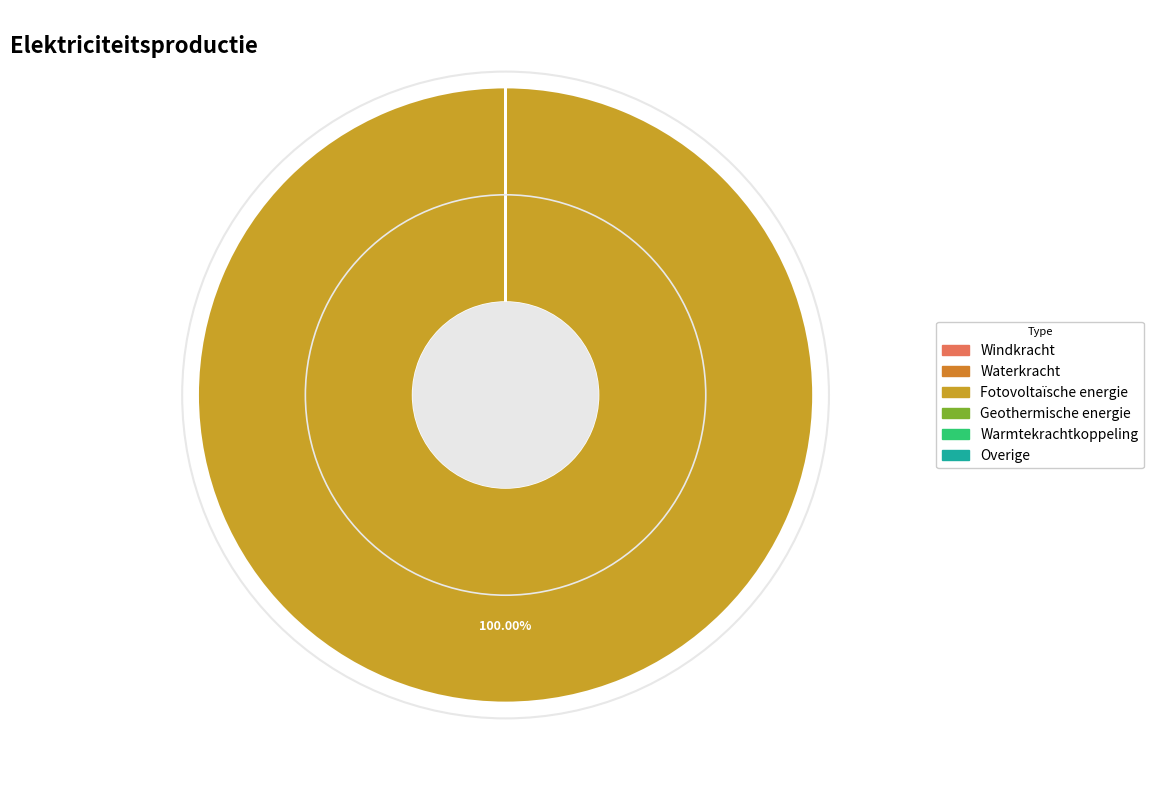

Is Warmtekrachtkoppeling the majority of the pie?

No